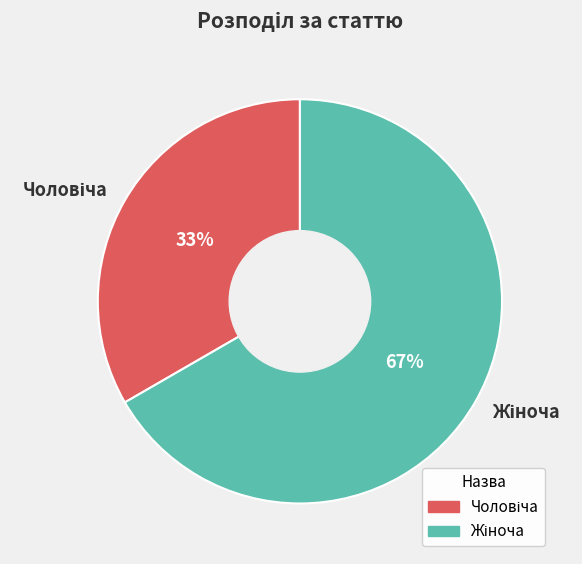

To the nearest percent, what is the average slice percentage?

50%